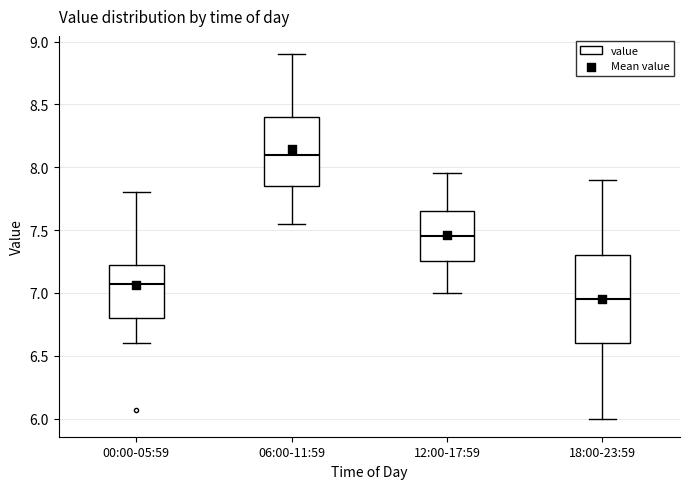

Reading left to right, transcribe this box plot: for each box, give where its median line is, the range the box spans, and where its two whiskers end, as read against the y-axis. The values are not printed on the chart, so give them approximately, as read against the axis.

00:00-05:59: median 7.05, box 6.80 to 7.20, whiskers 6.60 to 7.80
06:00-11:59: median 8.10, box 7.85 to 8.40, whiskers 7.55 to 8.90
12:00-17:59: median 7.45, box 7.25 to 7.65, whiskers 7.00 to 7.95
18:00-23:59: median 6.95, box 6.60 to 7.30, whiskers 6.00 to 7.90